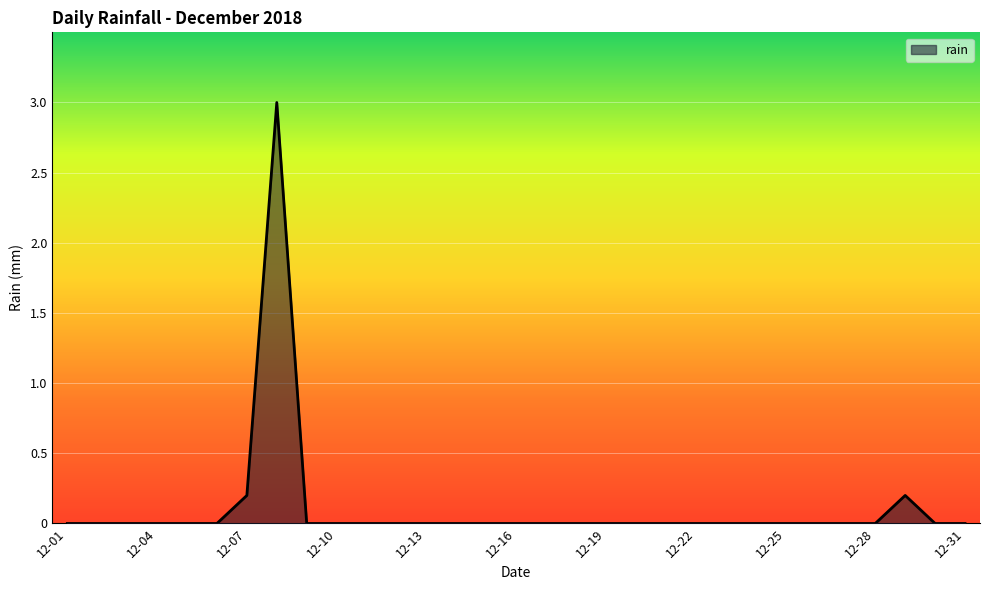

What is the greatest value displayed?

3.0